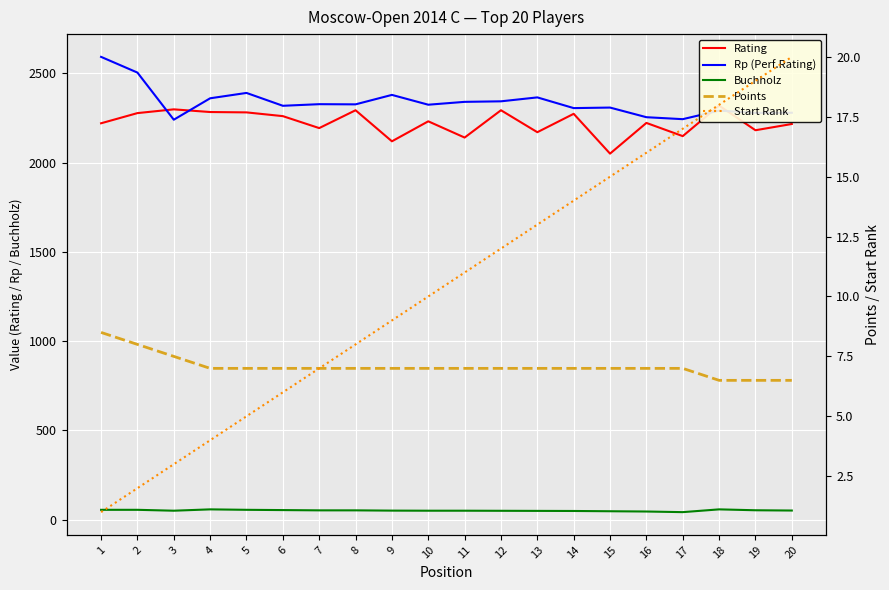

Rank the series at 9 from lowest to highest value.

Points, Start Rank, Buchholz, Rating, Rp (Perf.Rating)